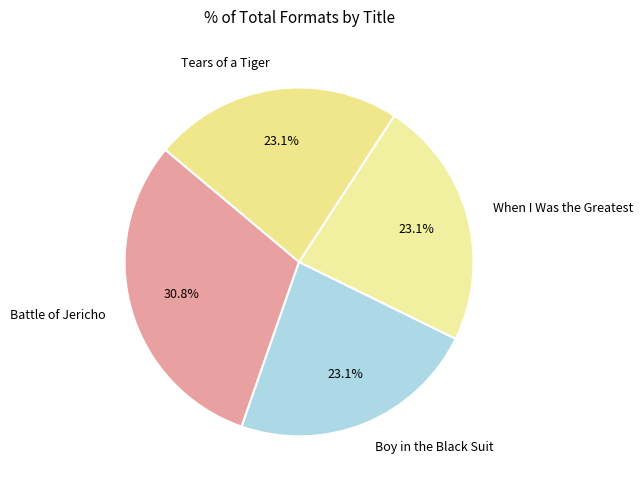

What portion of the pie excludes When I Was the Greatest?

76.9%